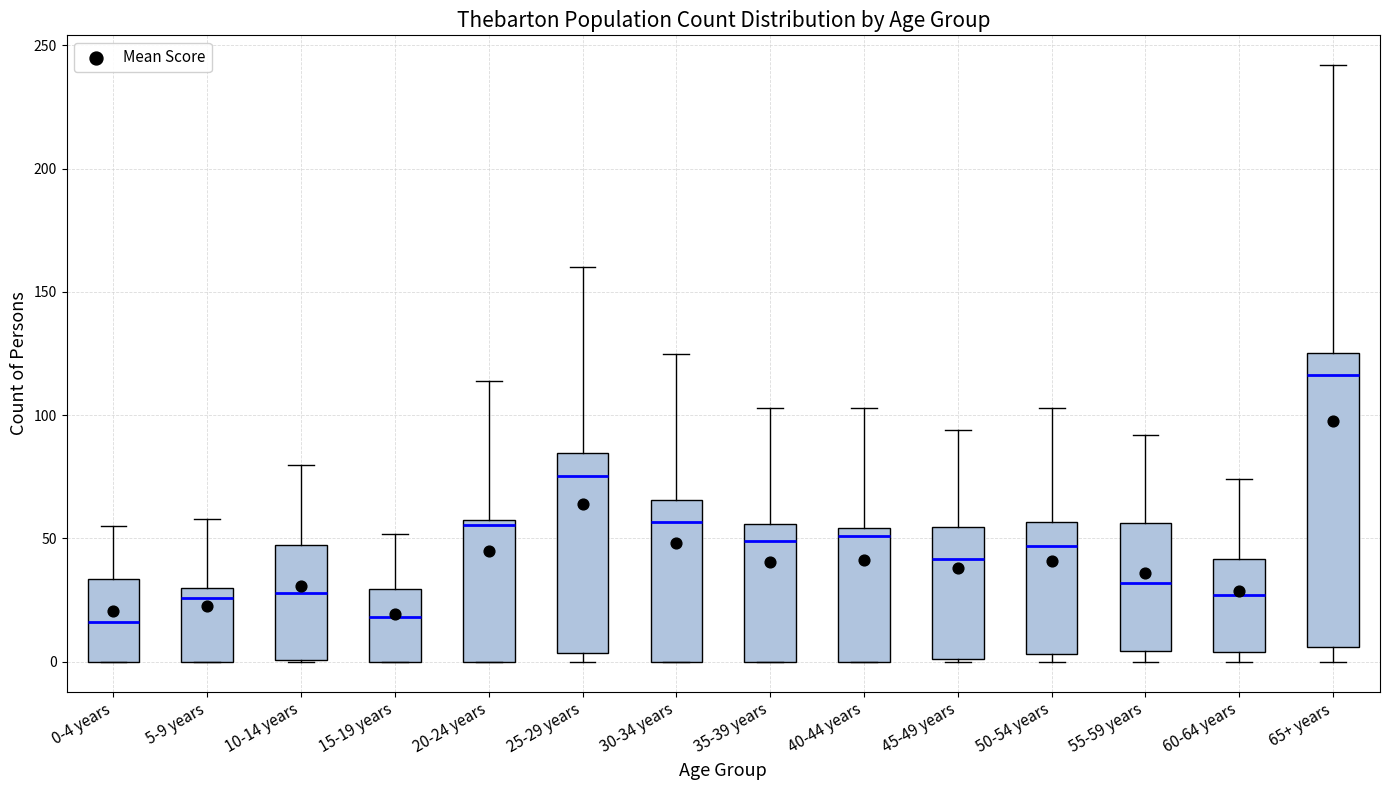

Where is the upper edge of the box for 10-14 years on the y-axis? The values are not printed on the chart, so give them approximately, as read against the axis.

50